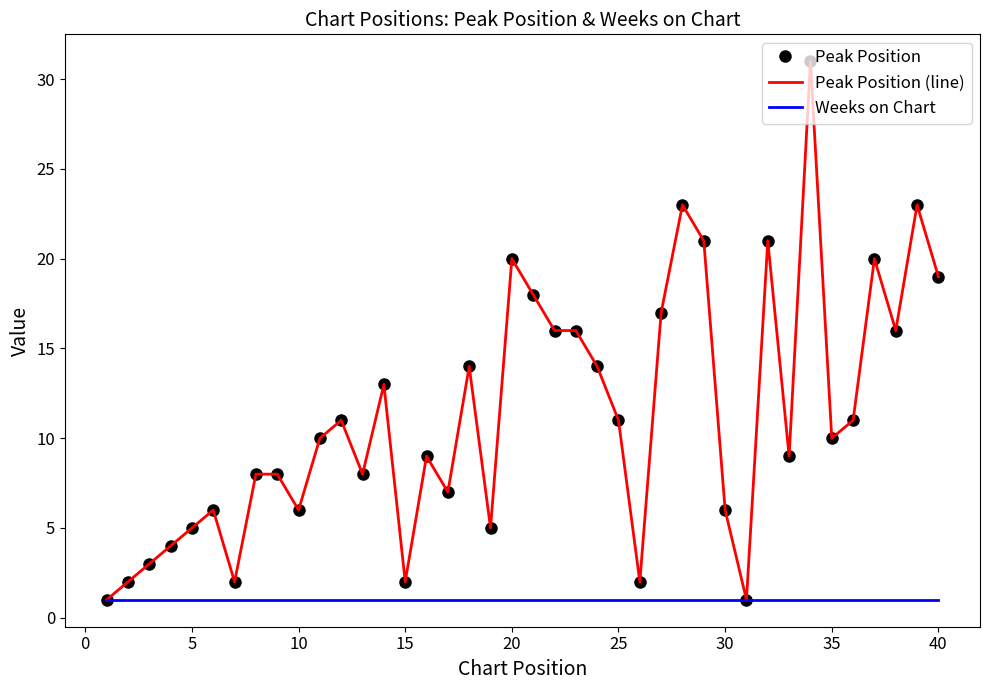

Rank the series by their maximum value, from lowest to highest.

Weeks on Chart, Peak Position, Peak Position (line)